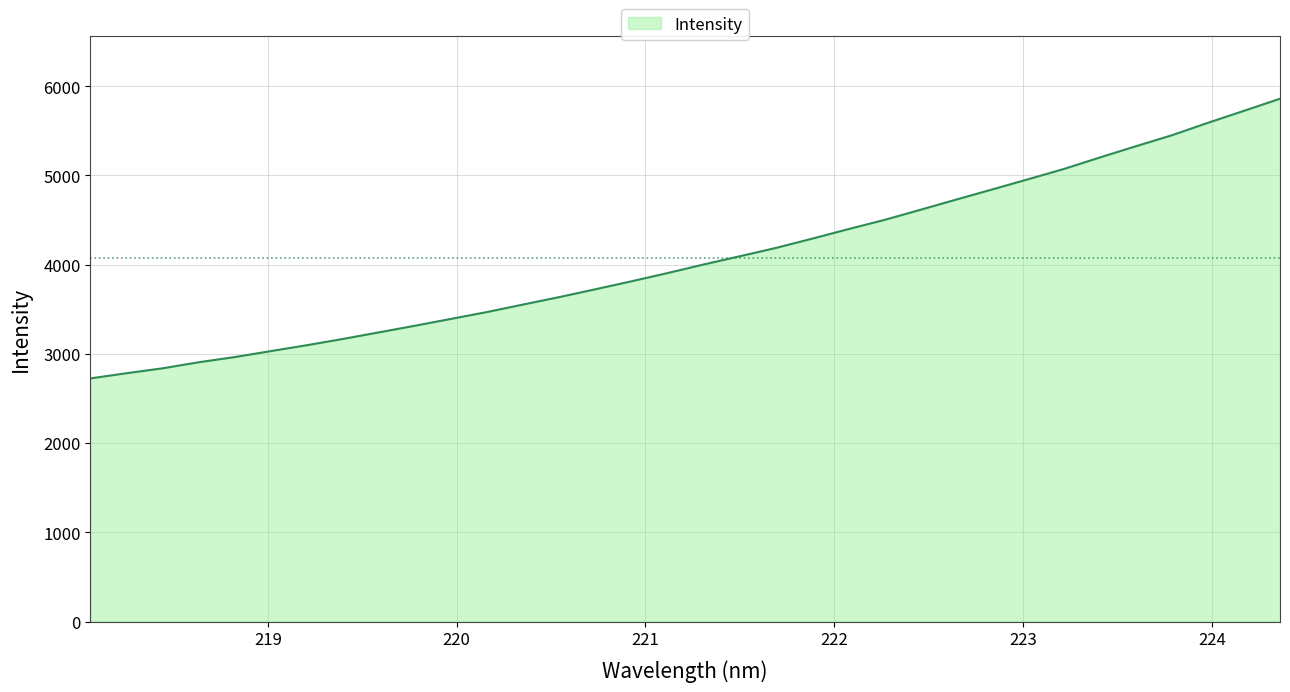

What is the difference between the maximum and minimum values?

3134.8